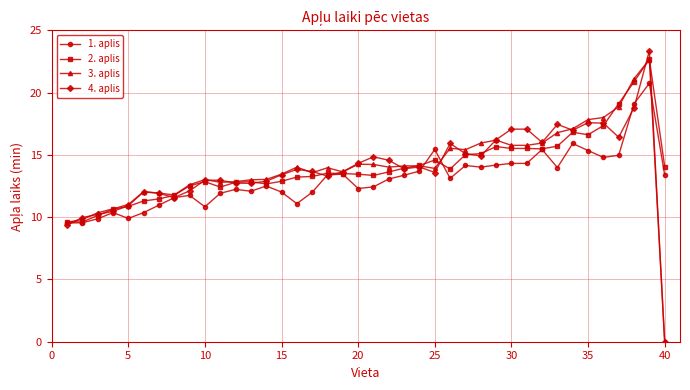

What is the value of the 3. aplis point at the 22nd from the left?

14.0